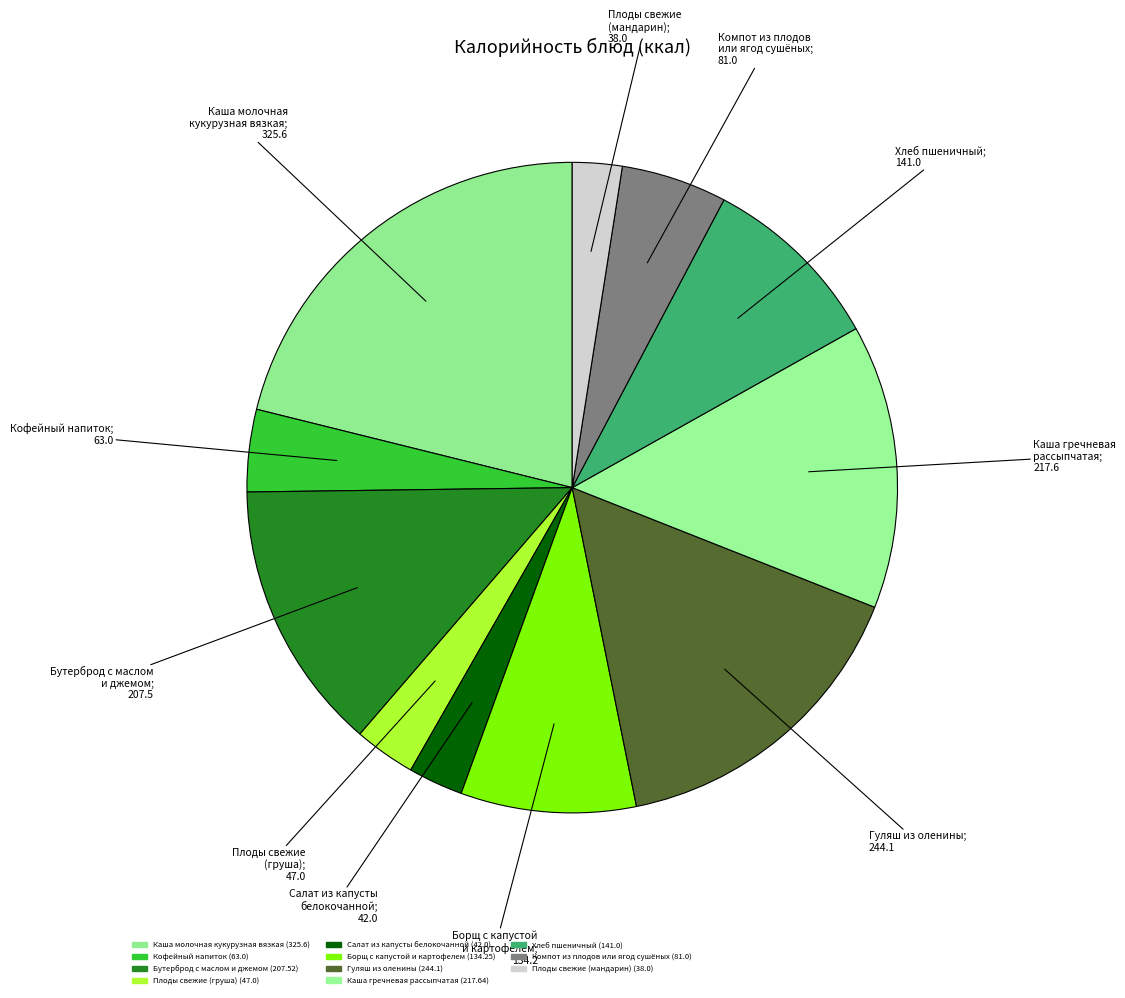

How many slices are in this pie chart?

11